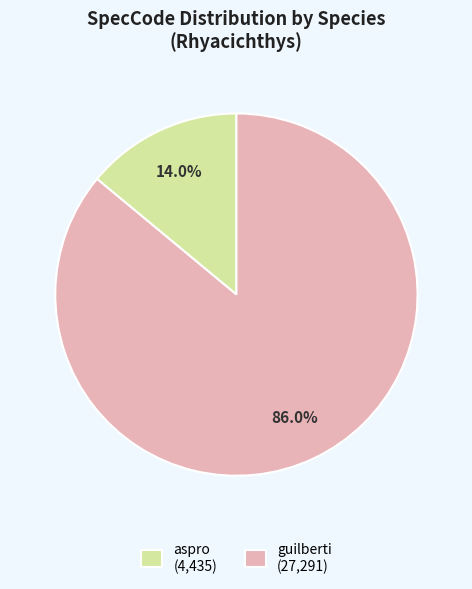

To the nearest percent, what is the average slice percentage?

50%